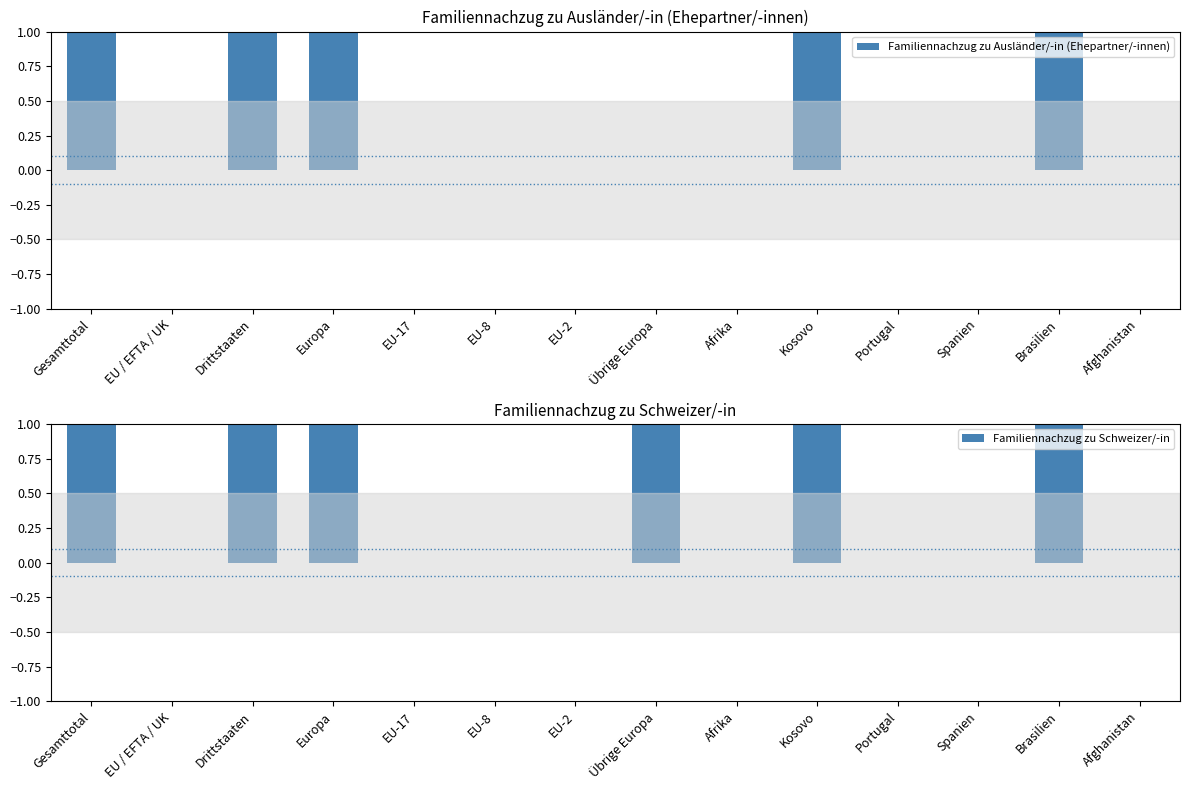

At Europa, list the series in order from smallest to largest.

Familiennachzug zu Ausländer/-in (Ehepartner/-innen), Familiennachzug zu Schweizer/-in